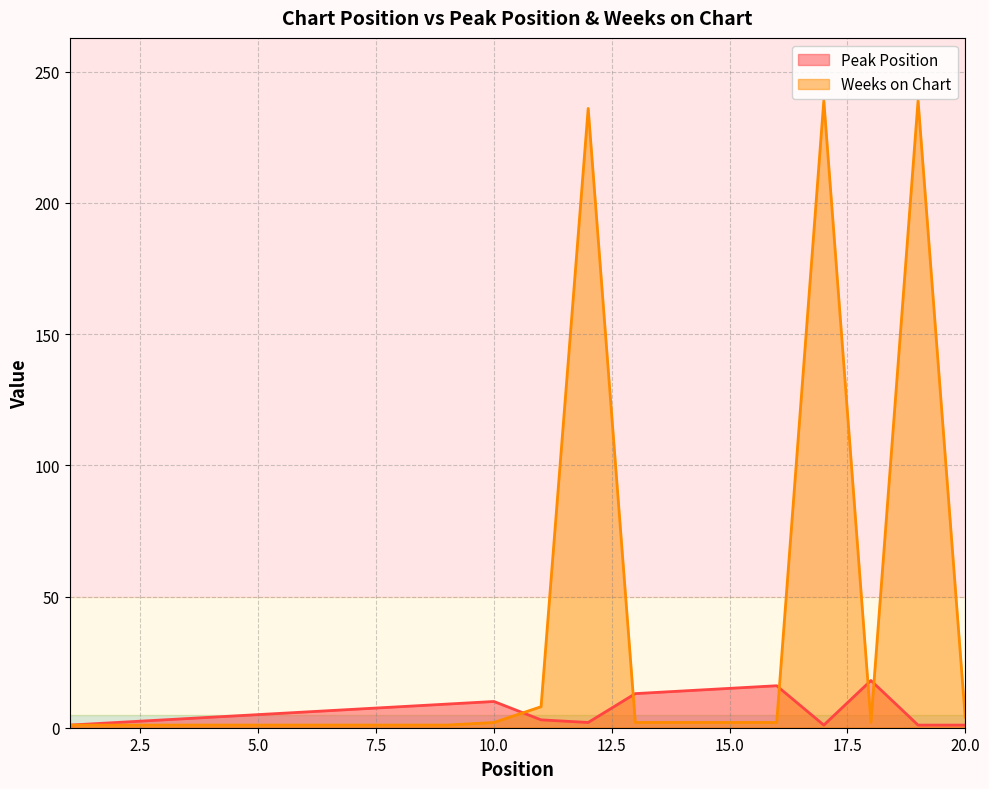

What is the difference between the maximum and minimum values in the Peak Position series?

17